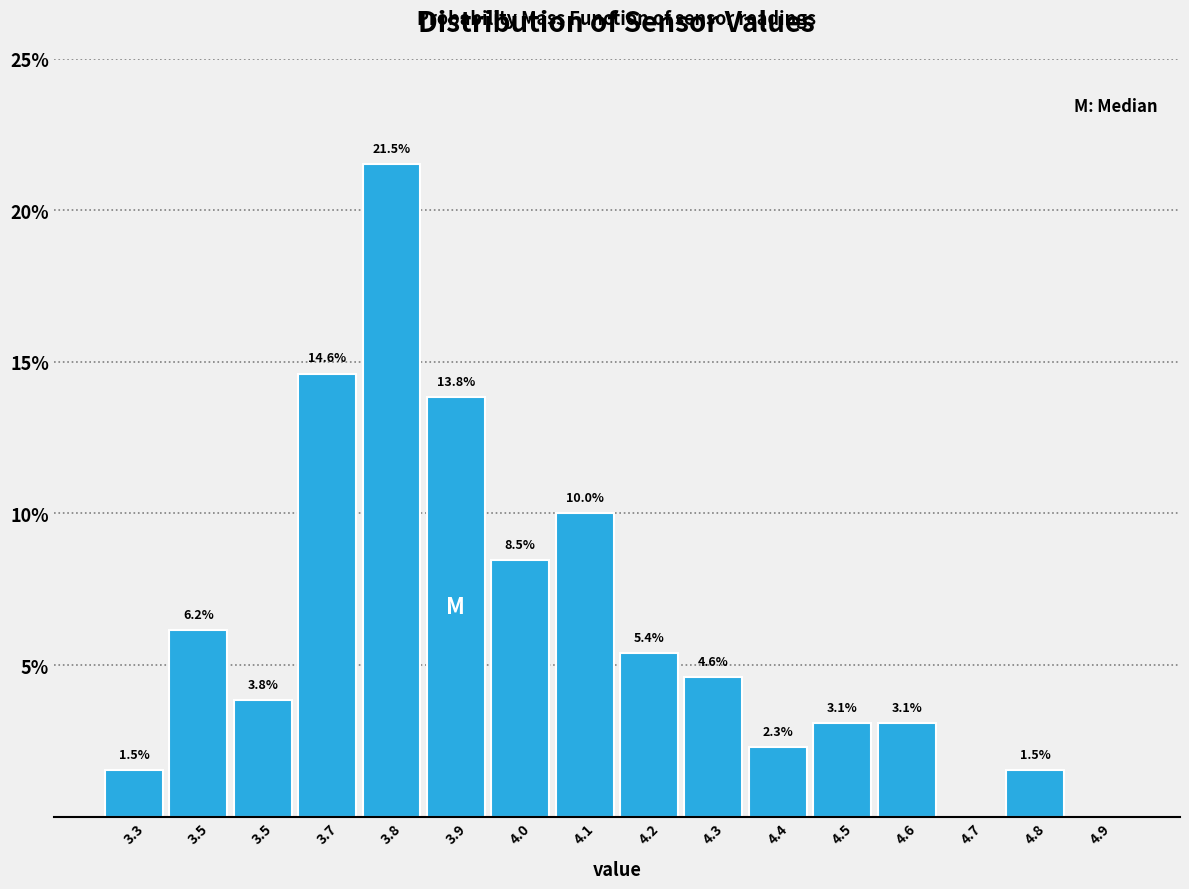

How many values exceed 4?

8